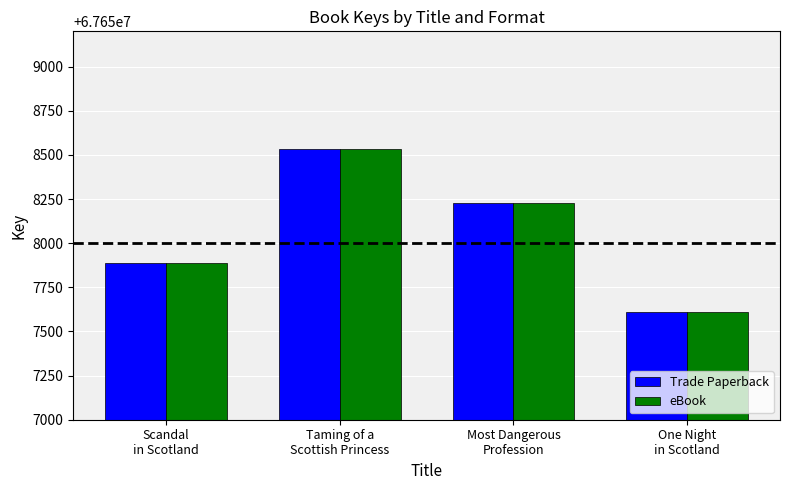

How many data points does each series have?

4